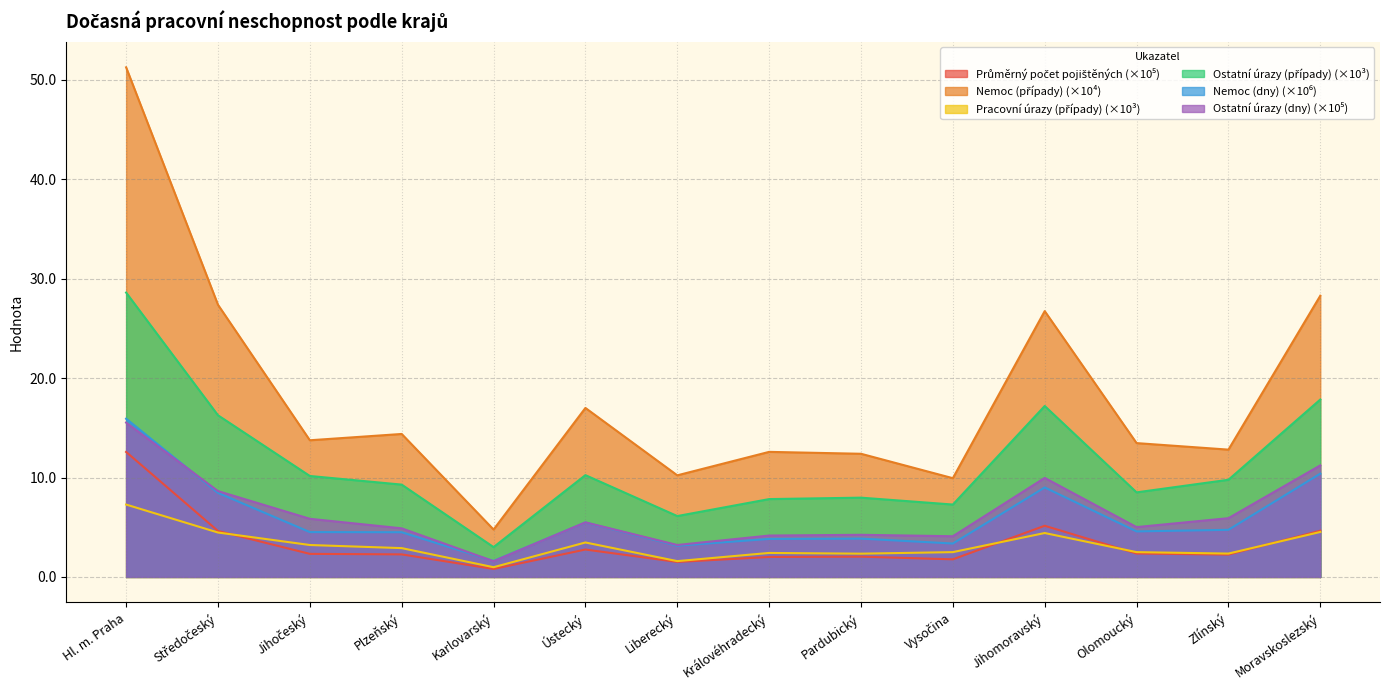

Does the chart have visible grid lines?

Yes